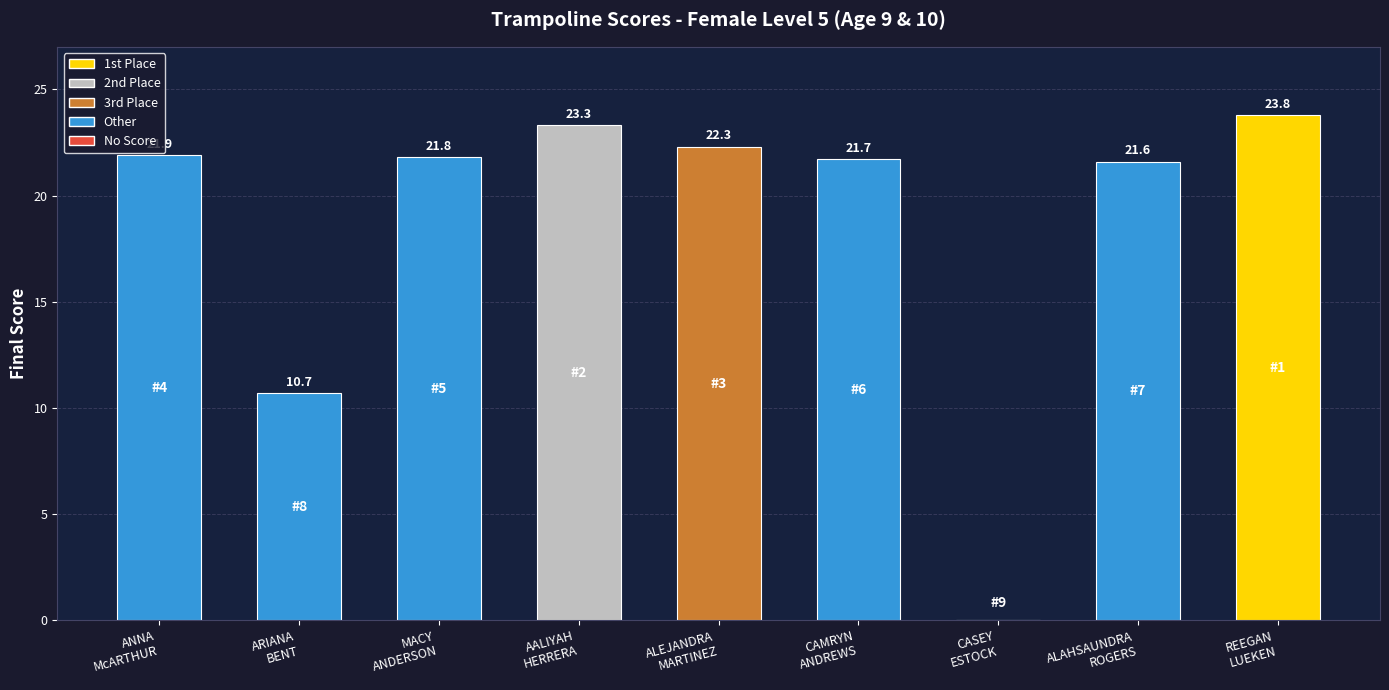

What is the maximum value shown in the chart?

23.8